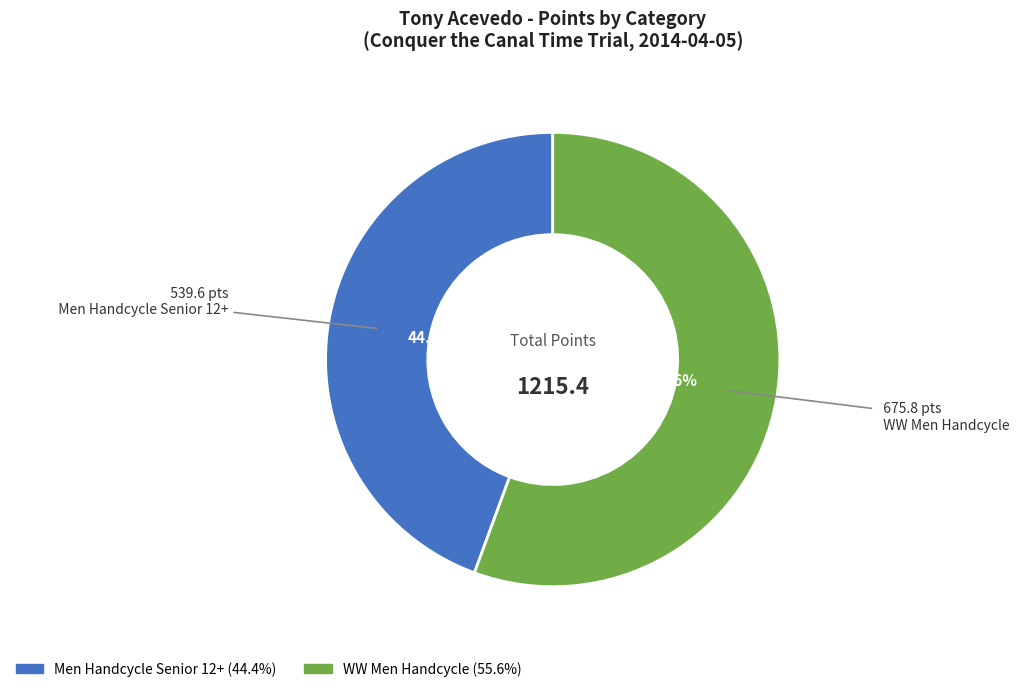

What is the ratio of the value at WW Men Handcycle to the value at Men Handcycle Senior 12+?

1.3